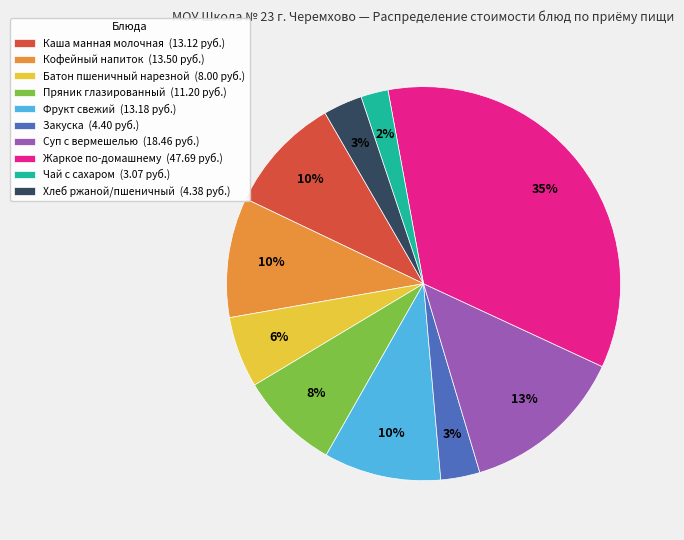

To the nearest percent, what percentage of the pie is Хлеб ржаной/пшеничный?

3%